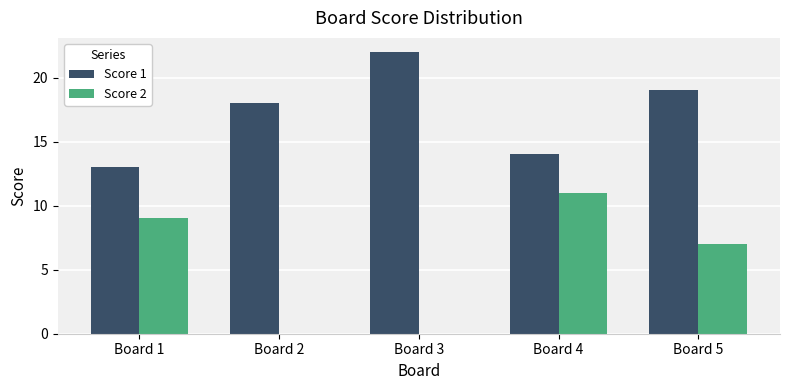

What is the highest value of the Score 2 series?

11